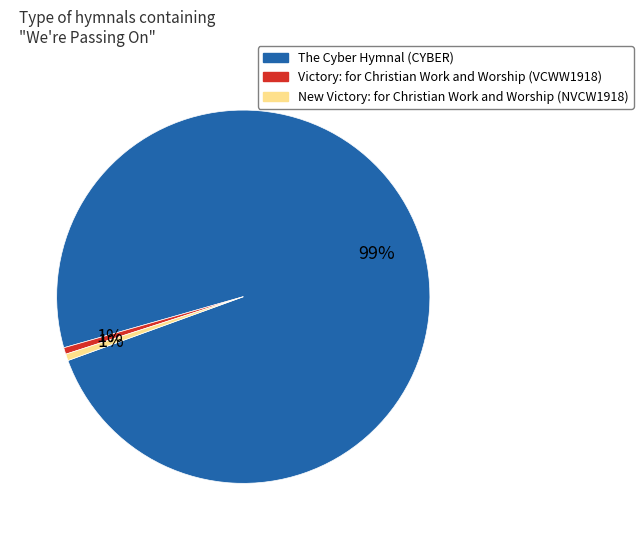

To the nearest percent, what percentage of the pie is Victory: for Christian Work and Worship (VCWW1918)?

1%